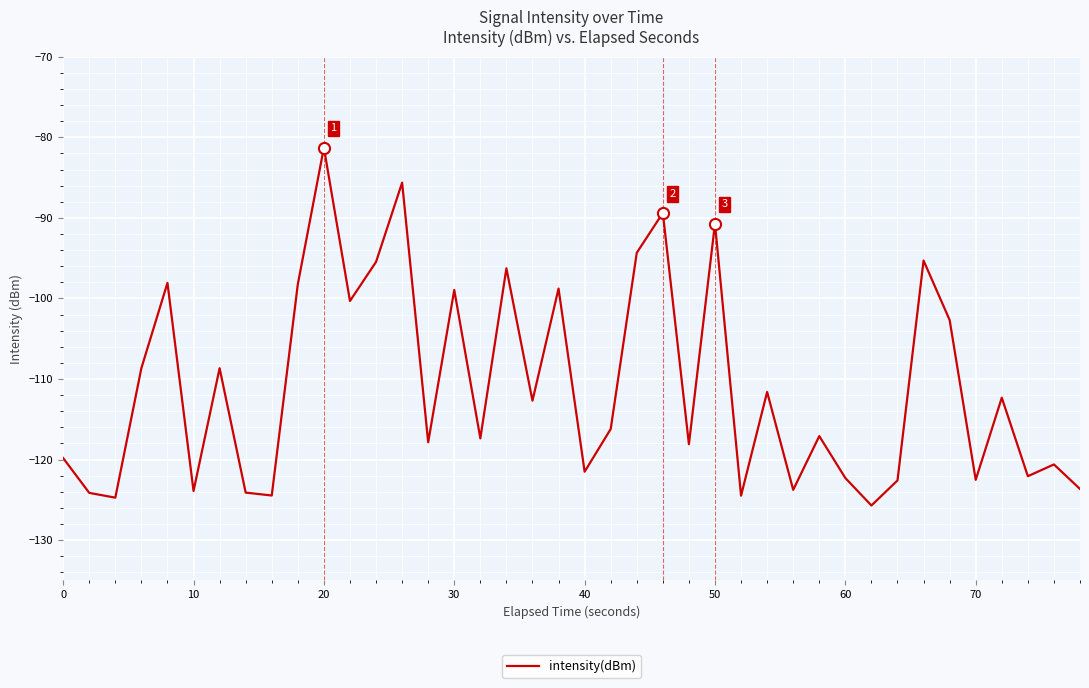

What is the greatest value displayed?

-81.3